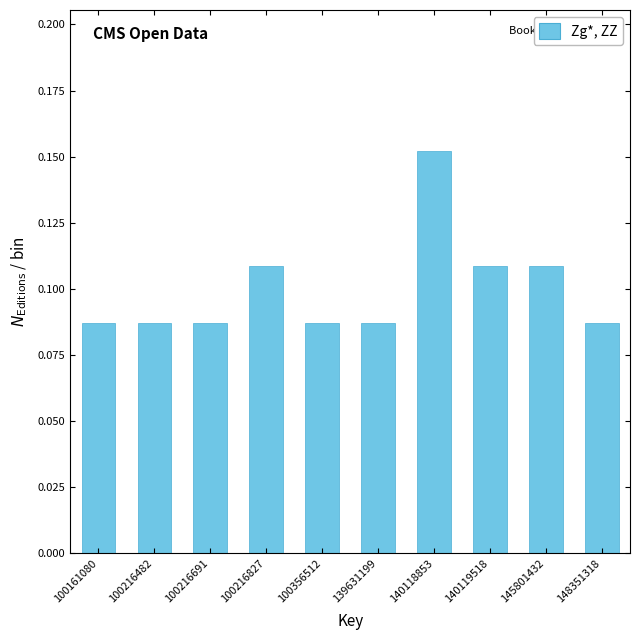

True or false: the data shows 0.2 at 100216482.

False